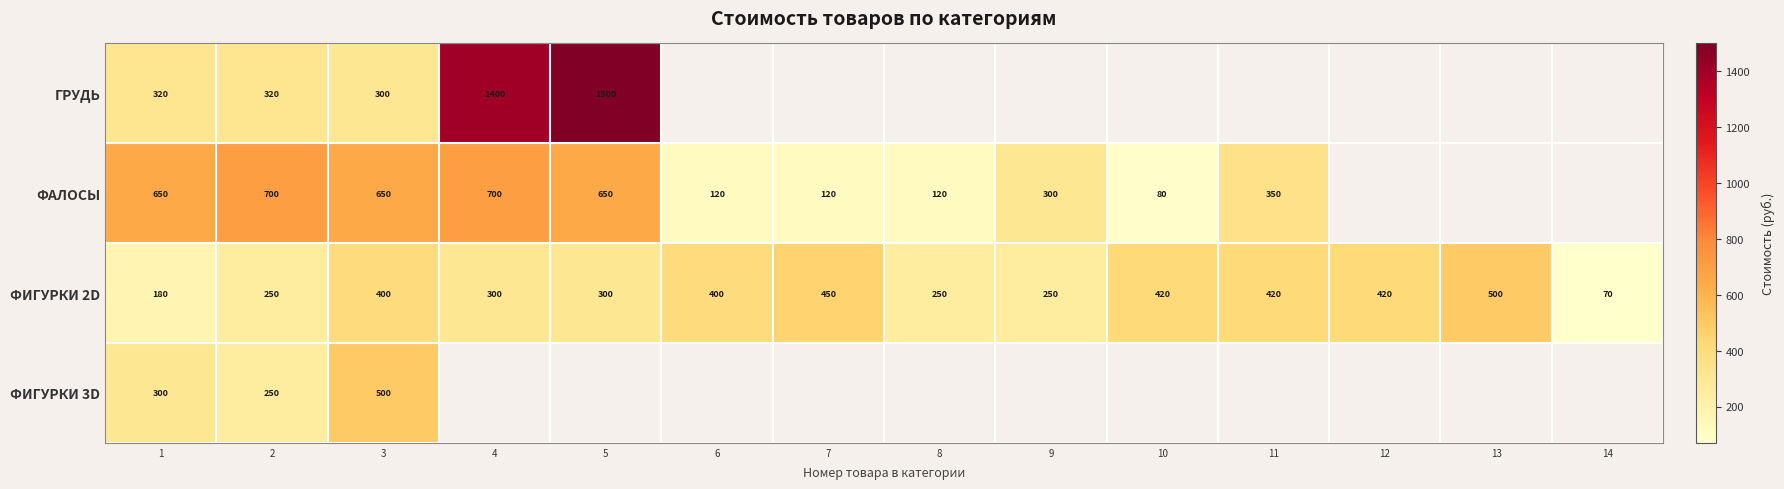

At how many categories does at least one series exceed 414?

10